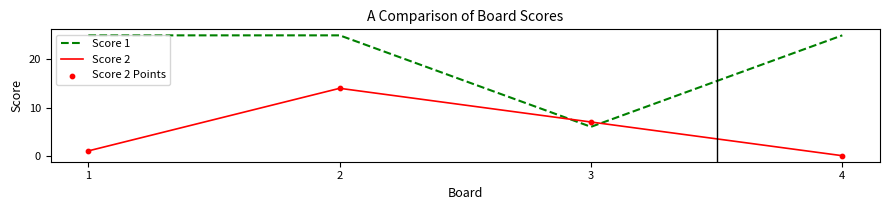

What is the difference between the second highest and minimum values in the Score 2 series?

7